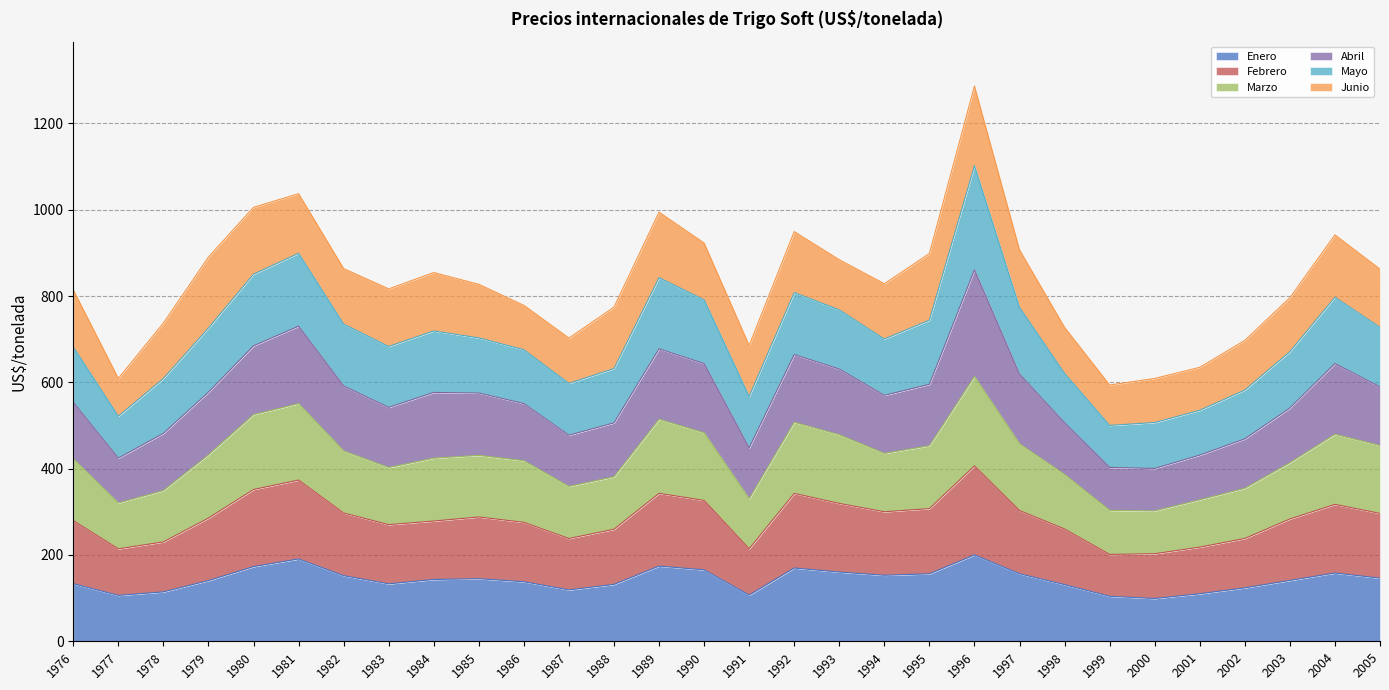

Read the Enero value at 1977.

106.3